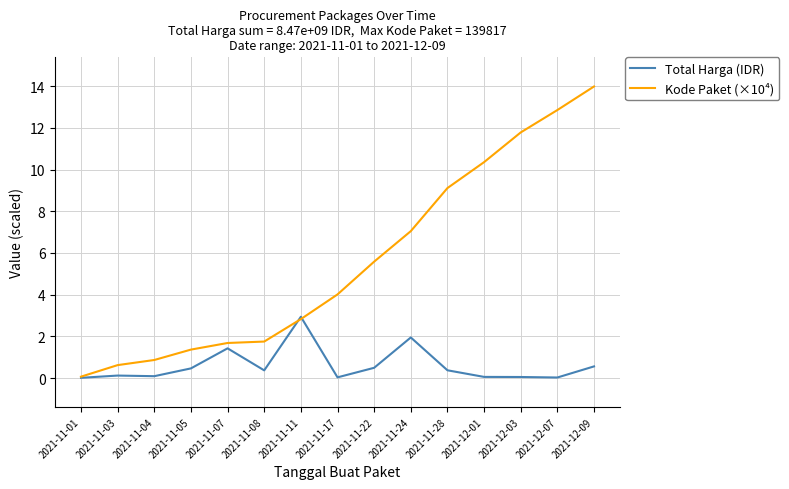

Rank the series by their average value, from lowest to highest.

Total Harga (IDR), Kode Paket (×10⁴)